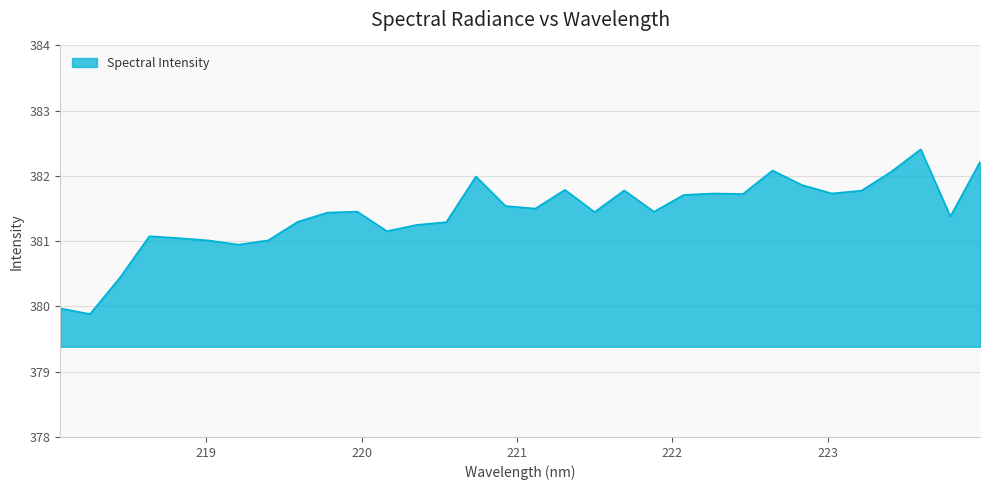

What is the smallest value displayed?

379.9